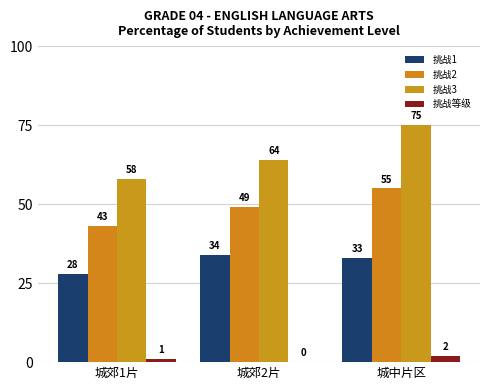

At which label is 挑战3 closest to 66?

城郊2片